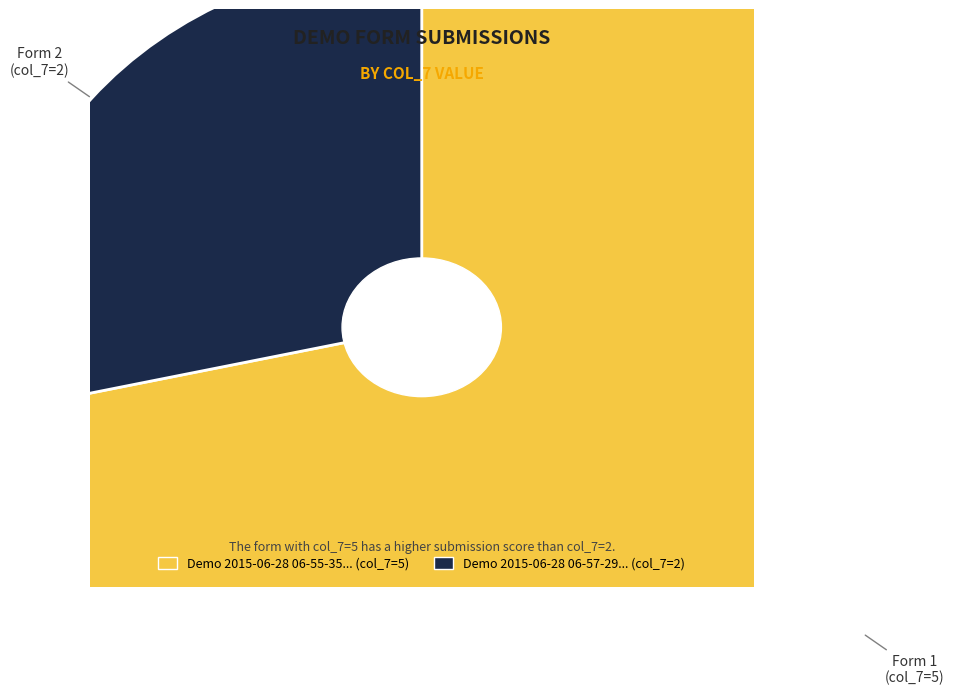

What is the majority slice?

Demo 2015-06-28 06-55-35